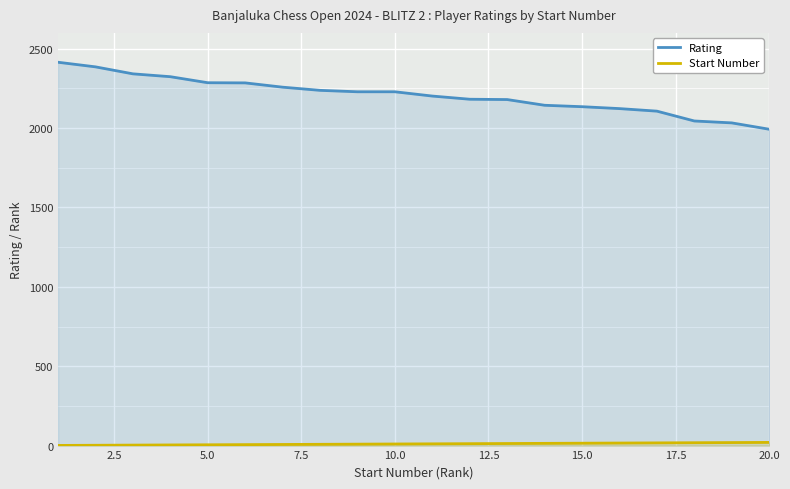

What is the spread (max minus min) of values at 15.0?

2120